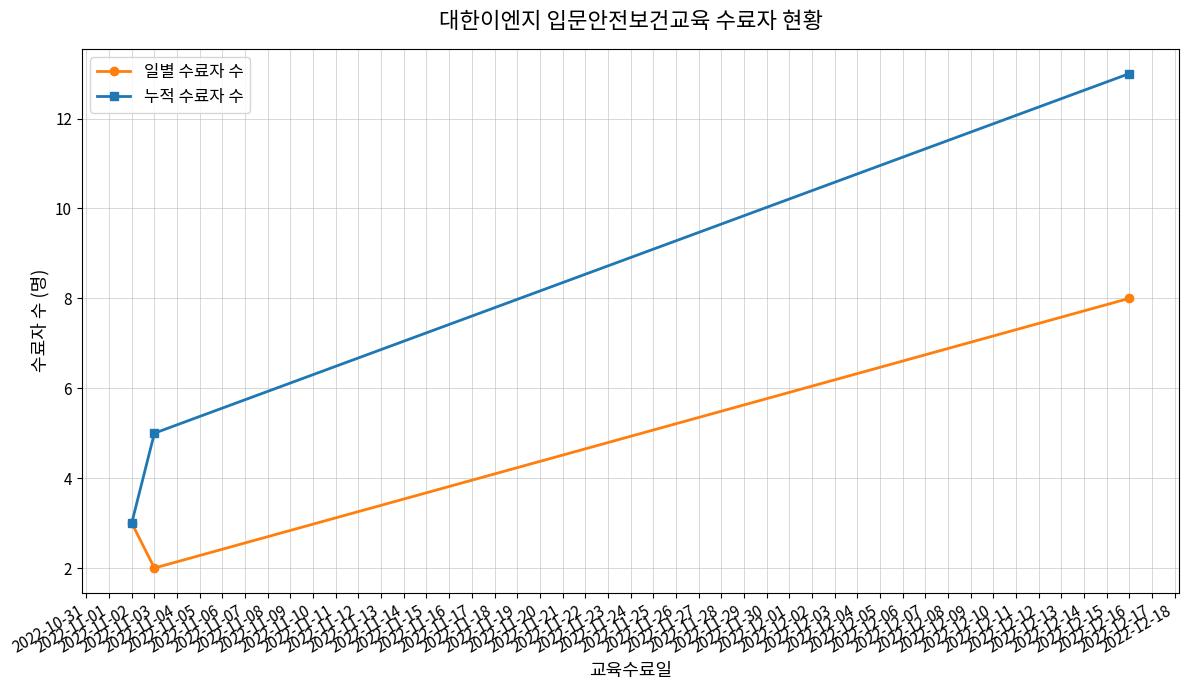

Reading right to left, transcribe all the data shown in this chart.

일별 수료자 수: 8	2	3
누적 수료자 수: 13	5	3